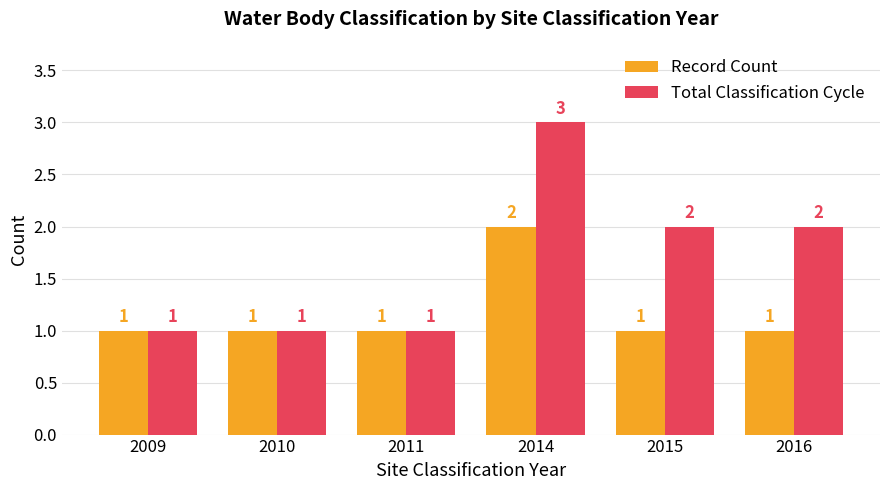

Reading left to right, transcribe all the data shown in this chart.

Record Count: 2009=1	2010=1	2011=1	2014=2	2015=1	2016=1
Total Classification Cycle: 2009=1	2010=1	2011=1	2014=3	2015=2	2016=2